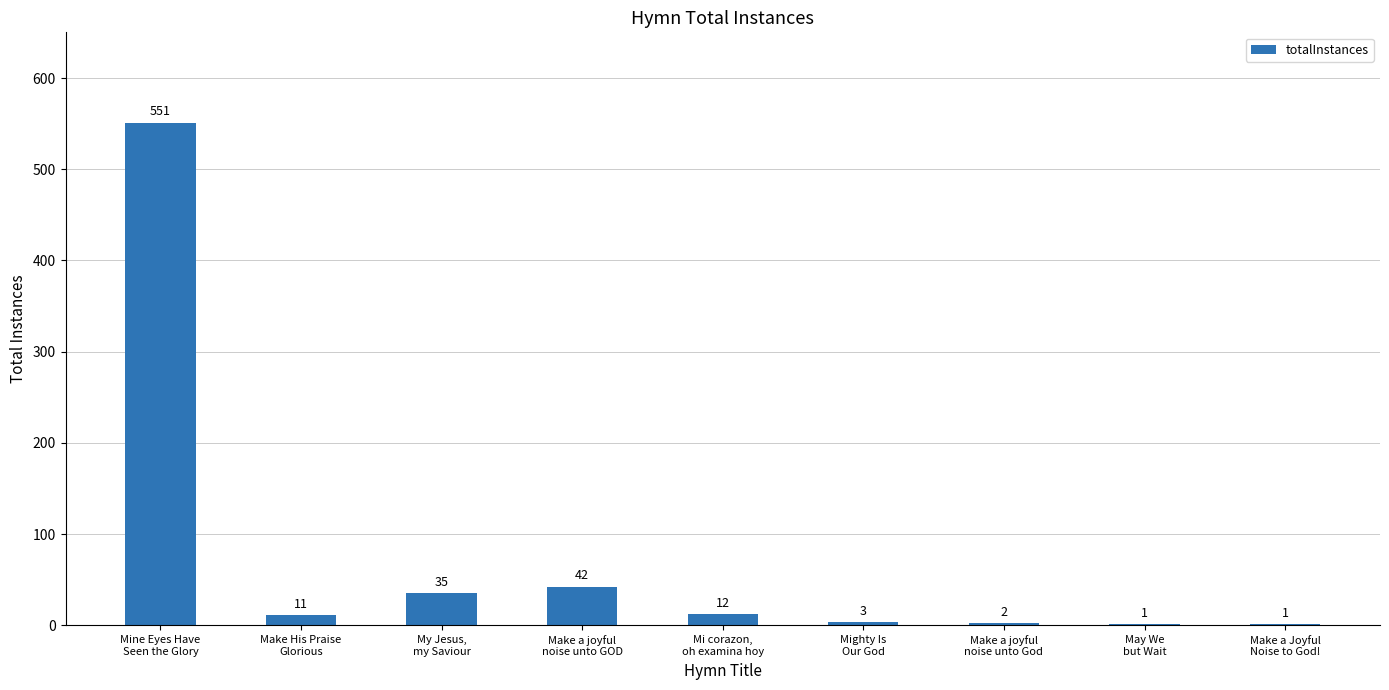

Are the bars grouped side by side (vs. stacked)?

No